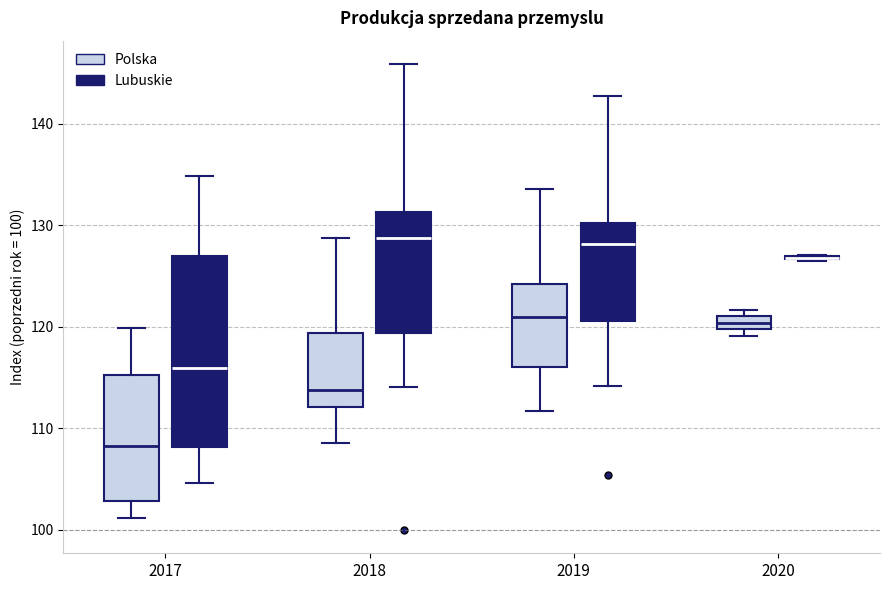

Where does the median line of the box for 2017 (Polska) sit on the y-axis? The values are not printed on the chart, so give them approximately, as read against the axis.

108